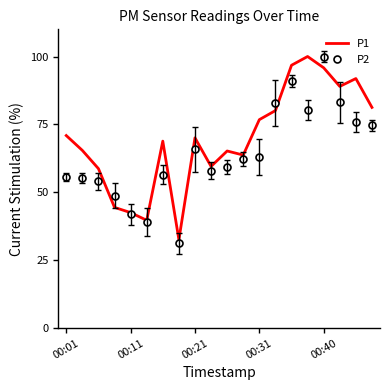

Which series has the largest total across all categories?

P1